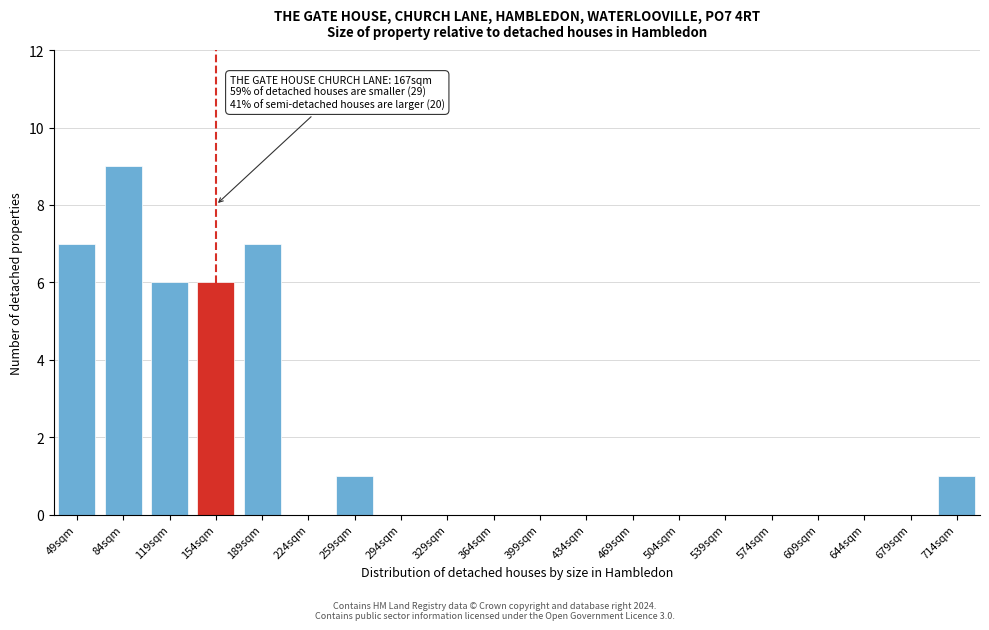

Reading right to left, transcribe all the data shown in this chart.

714sqm=1	679sqm=0	644sqm=0	609sqm=0	574sqm=0	539sqm=0	504sqm=0	469sqm=0	434sqm=0	399sqm=0	364sqm=0	329sqm=0	294sqm=0	259sqm=1	224sqm=0	189sqm=7	154sqm=6	119sqm=6	84sqm=9	49sqm=7